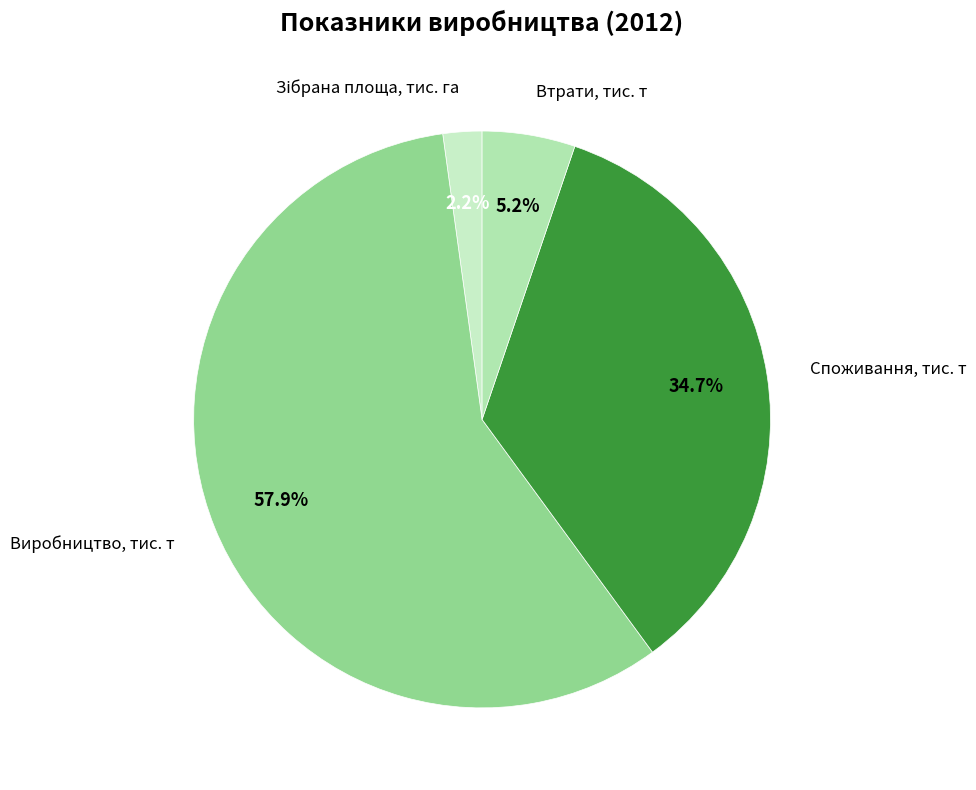

To the nearest percent, what is the difference between the Втрати, тис. т and Споживання, тис. т slice percentages?

30%